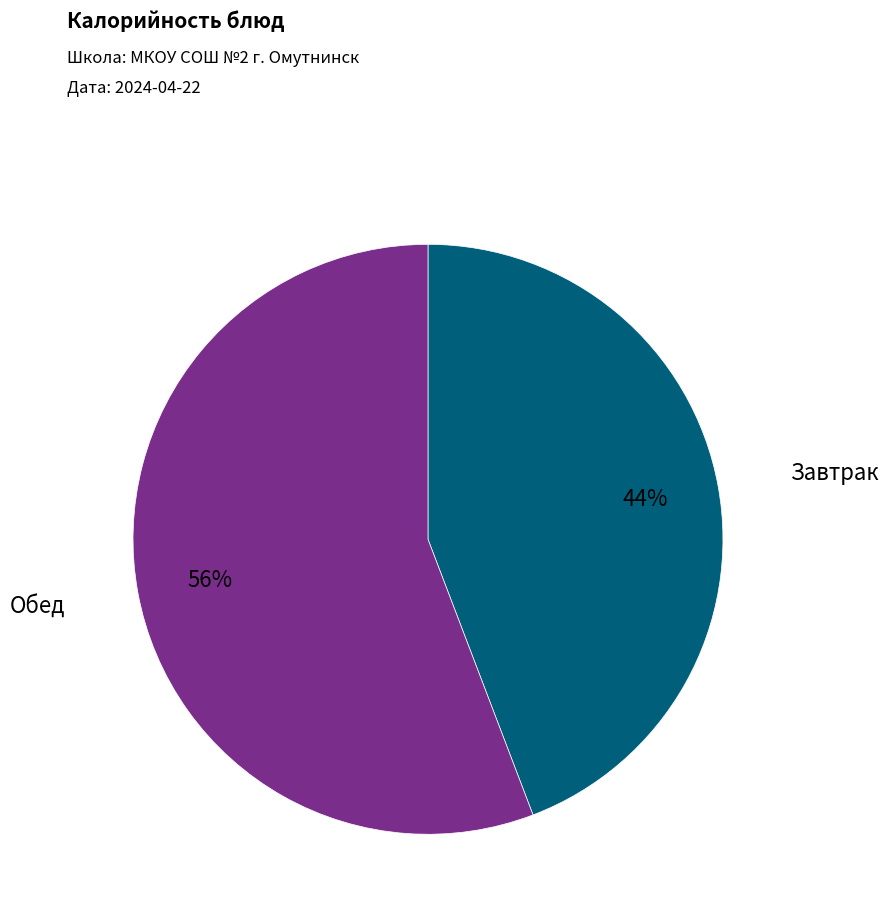

To the nearest percent, what is the difference between the largest and smallest slice percentages?

12%